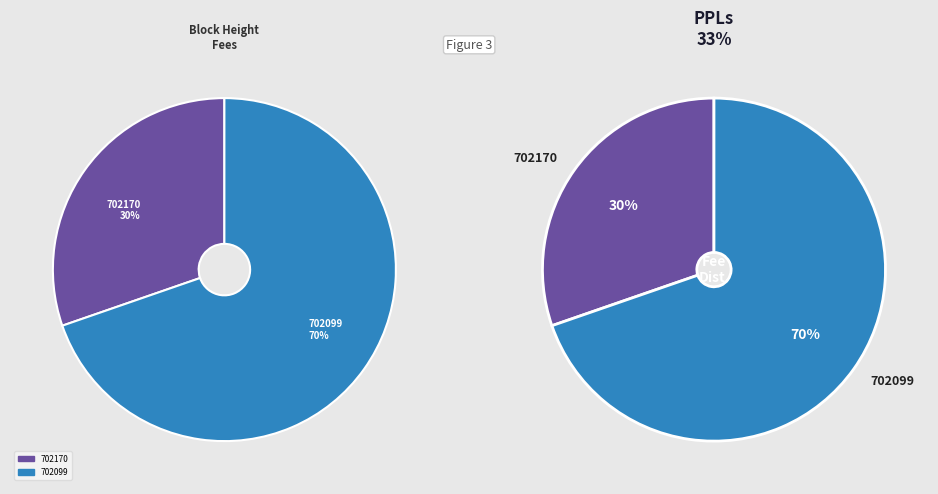

How many segments does this pie chart have?

2